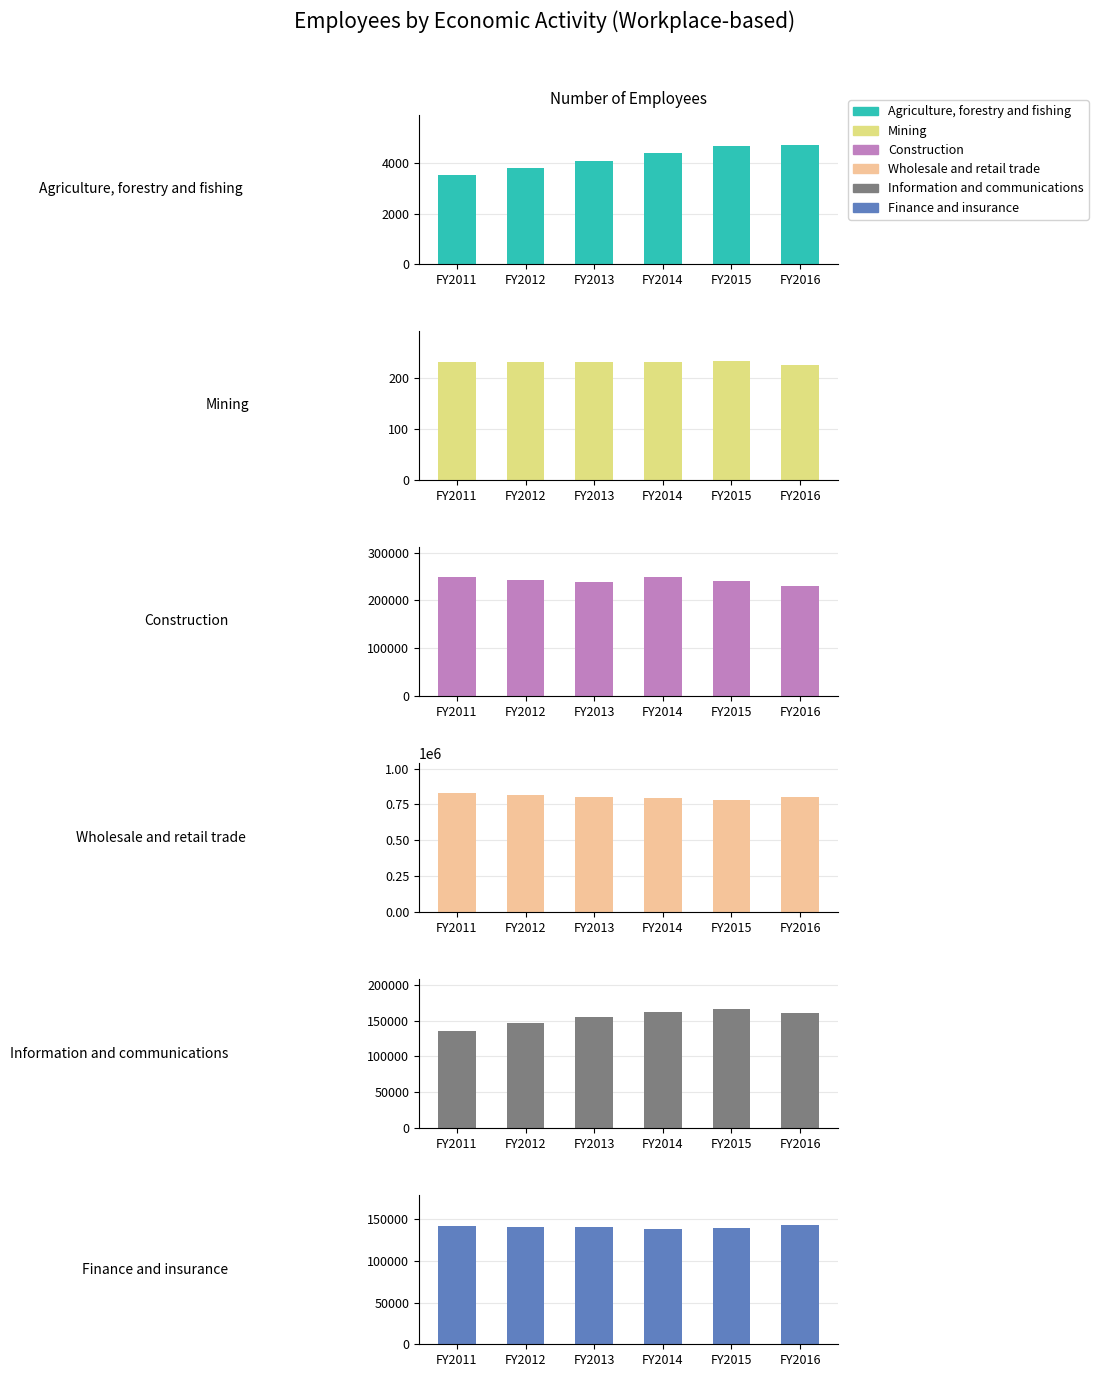

Reading right to left, extract all data points from this chart.

Agriculture, forestry and fishing: 4744	4691	4397	4106	3821	3535
Mining: 224	233	231	230	230	231
Construction: 230186	241581	248006	237510	242312	249434
Wholesale and retail trade: 803002	782075	791549	801756	813966	830642
Information and communications: 160025	166123	162008	154351	146681	135410
Finance and insurance: 143058	139777	138656	141083	141001	141446